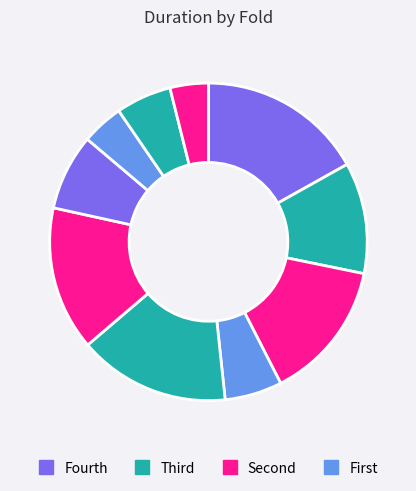

How many segments does this pie chart have?

10